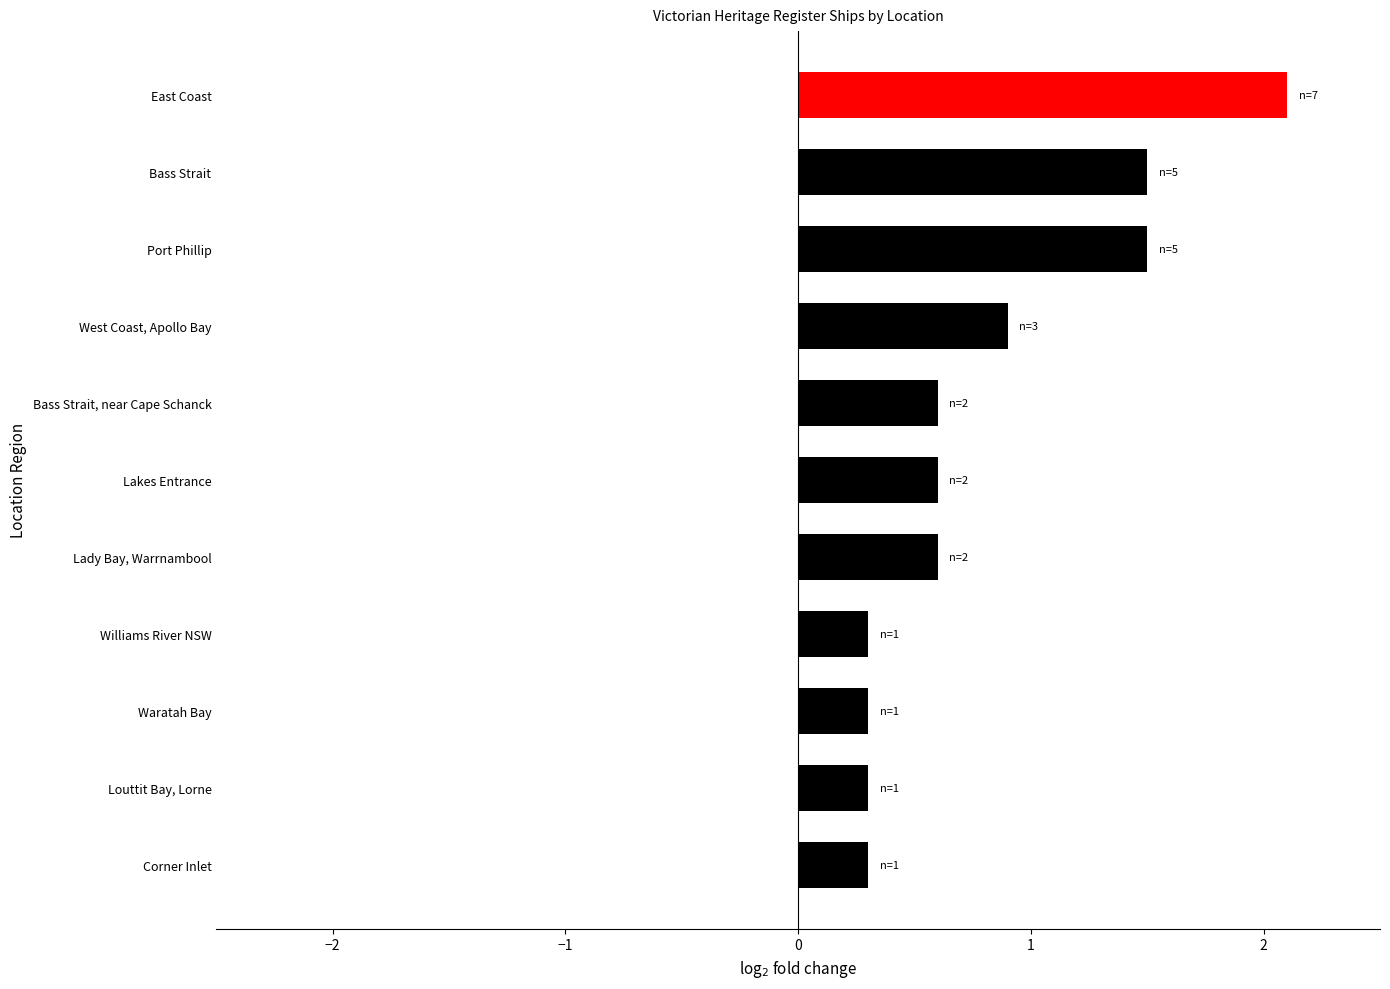

What is the minimum value shown in the chart?

0.3